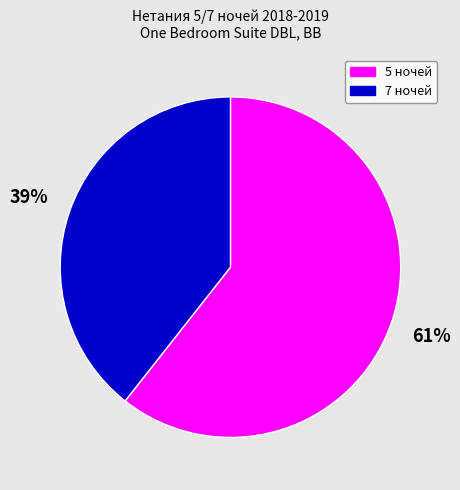

What percentage is the 7 ночей slice, to the nearest percent?

39%